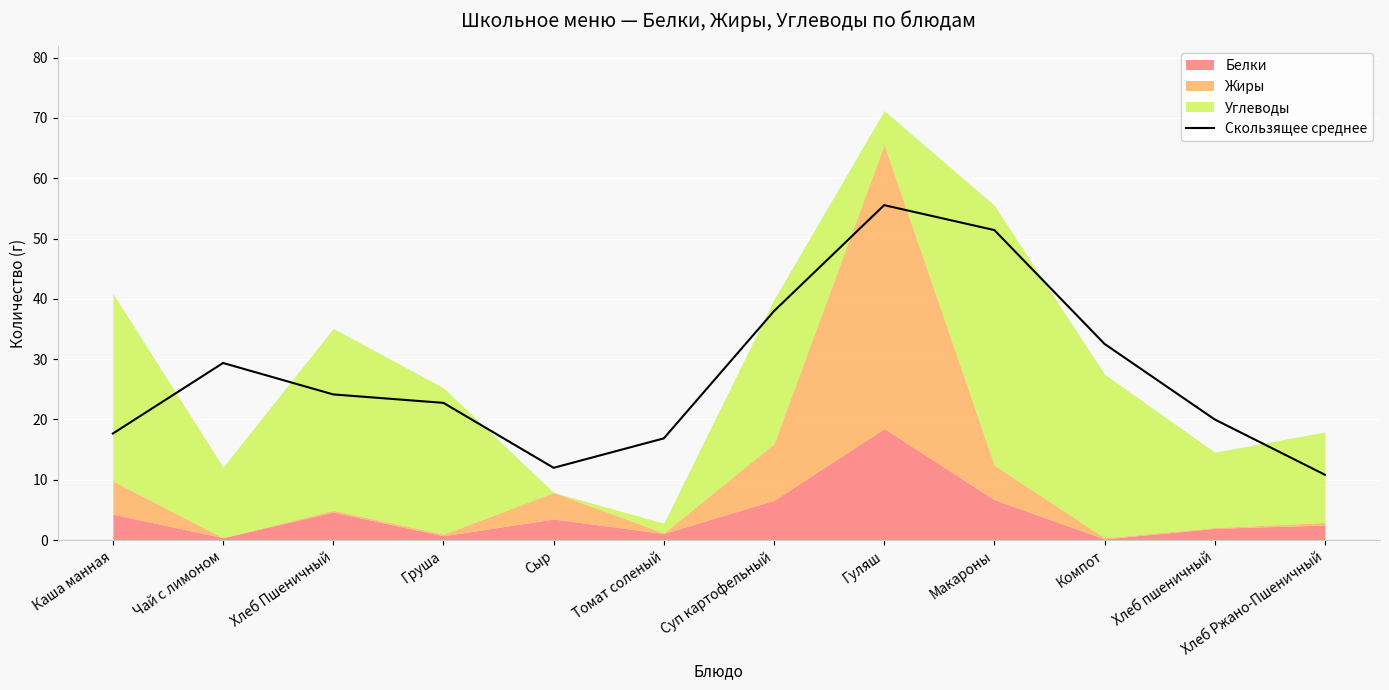

How many categories are shown in the chart?

12